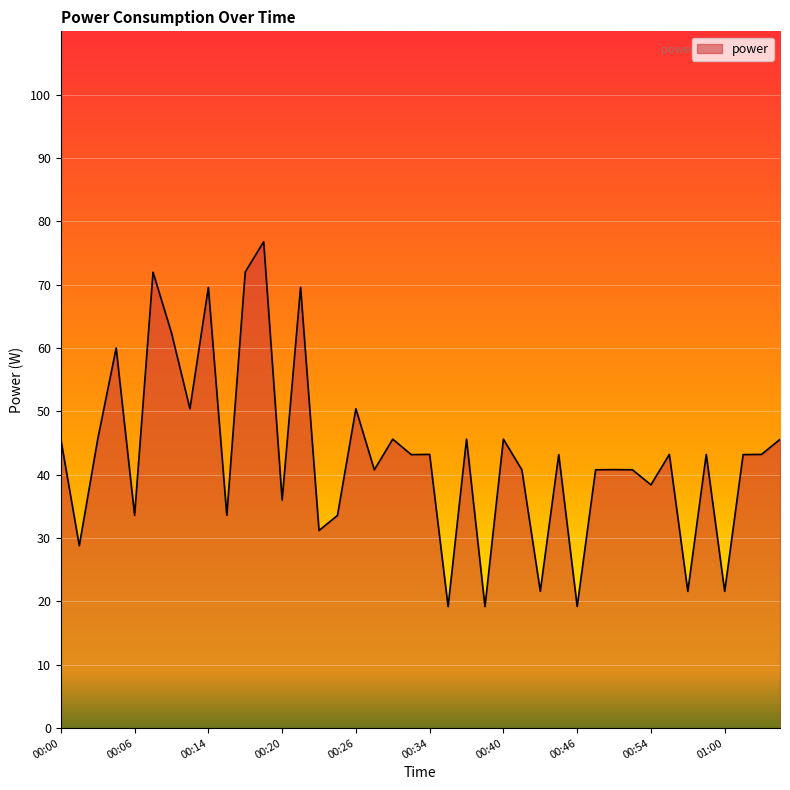

What is the maximum value shown in the chart?

76.8